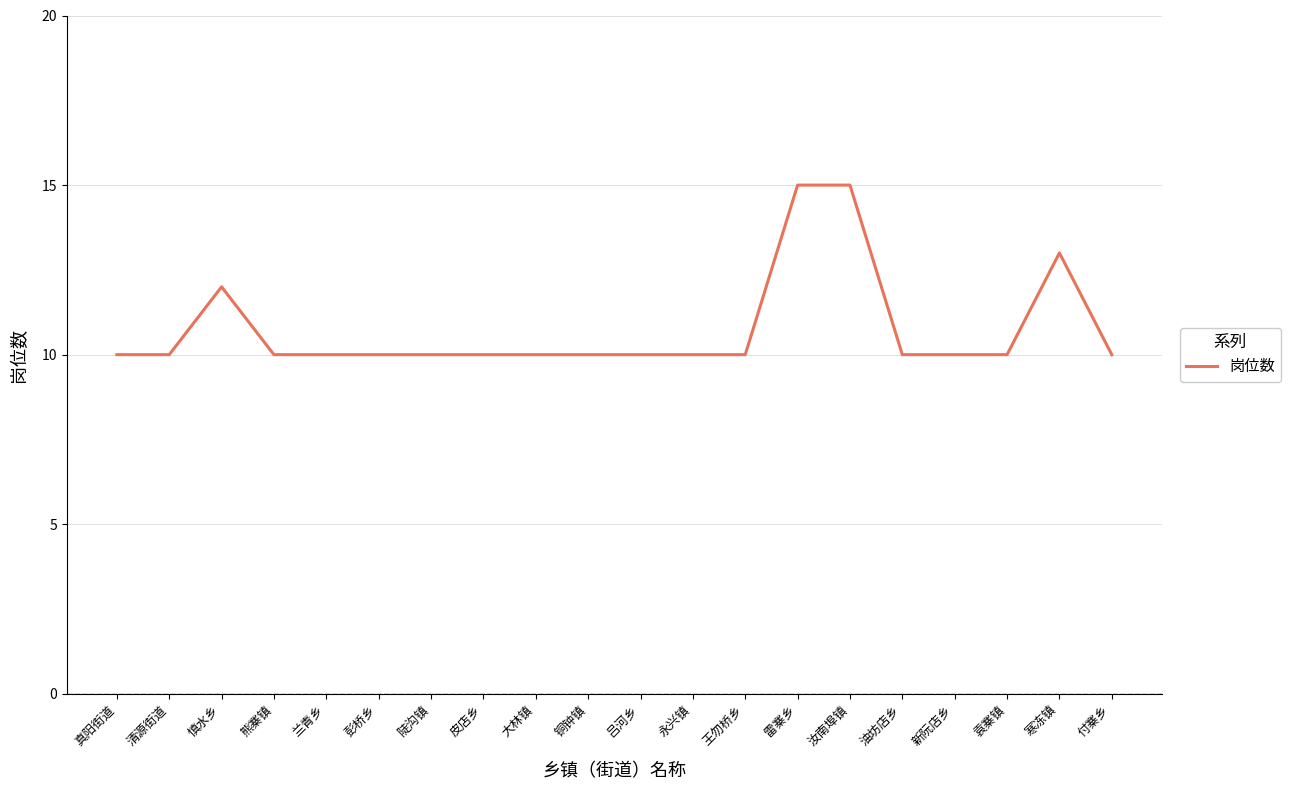

What position from the right is 彭桥乡?

15